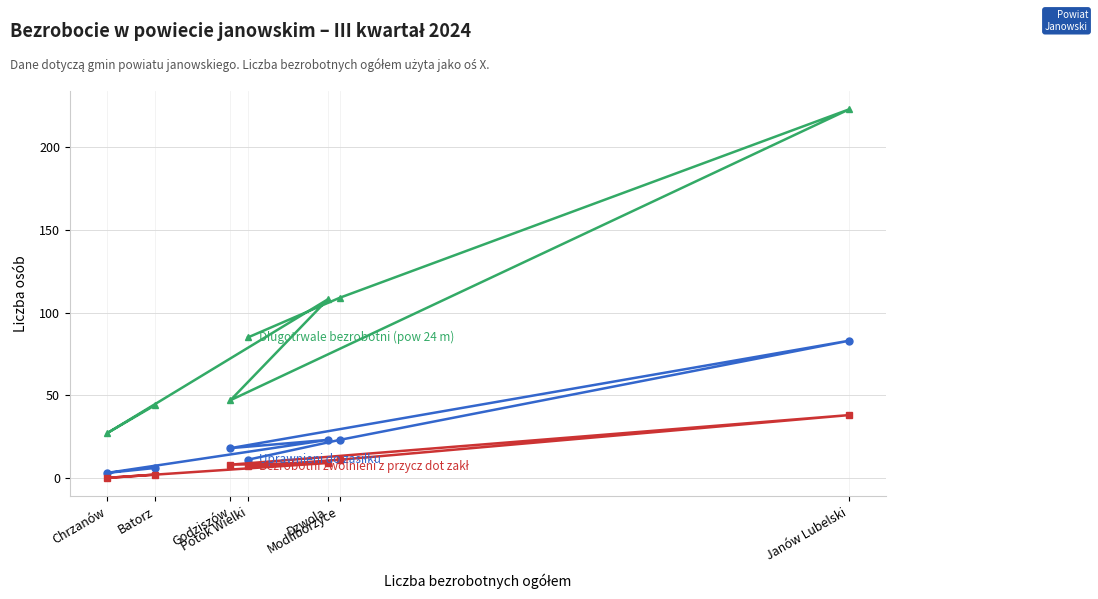

How many data points in Bezrobotni zwolnieni z przycz dot zakł are less than 8?

3